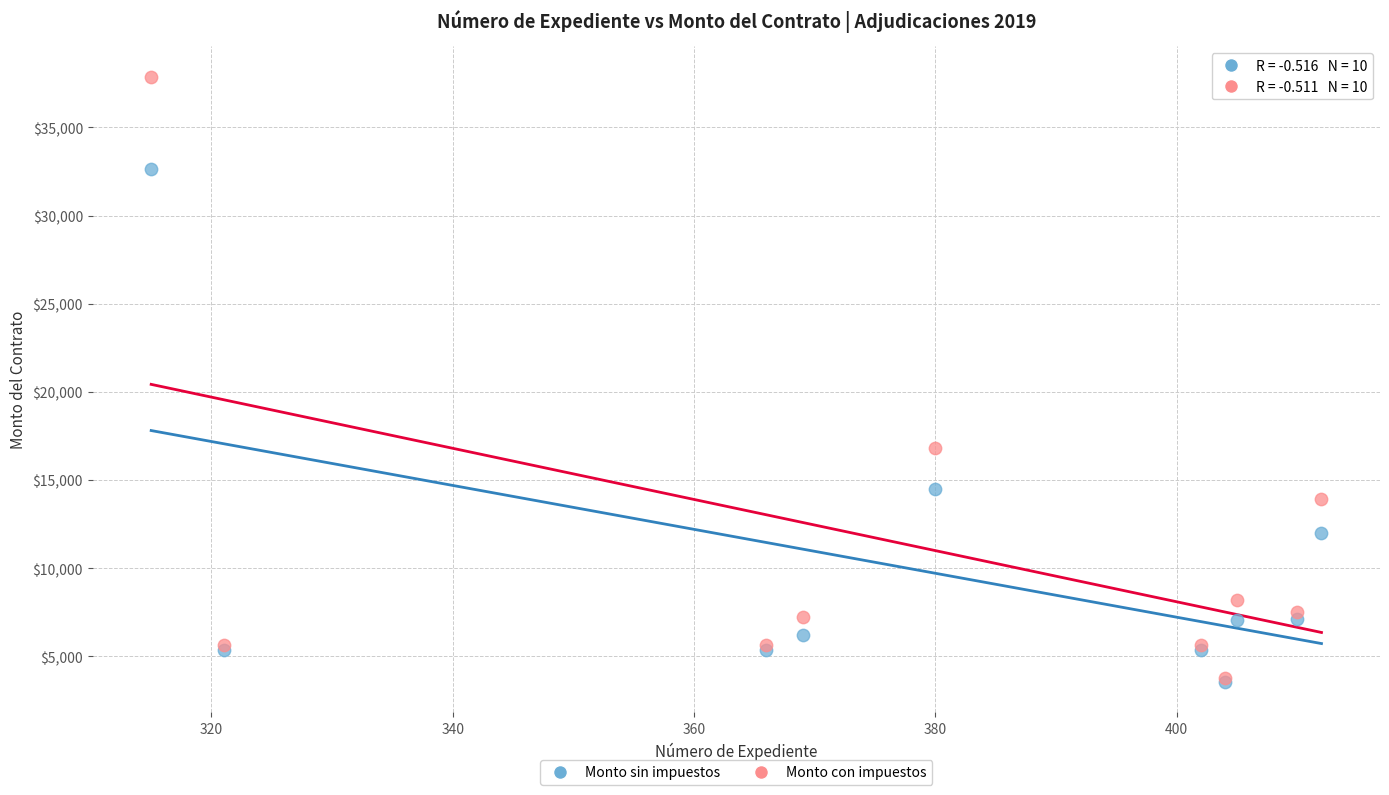

Which series has the widest spread of Y values?

Monto con impuestos